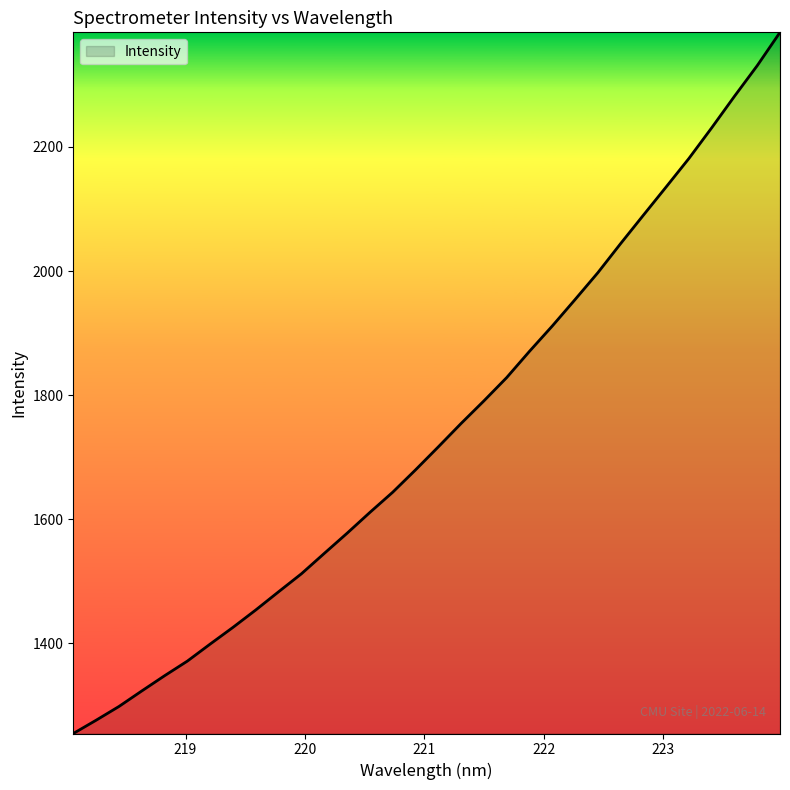

What is the greatest value displayed?

2384.7